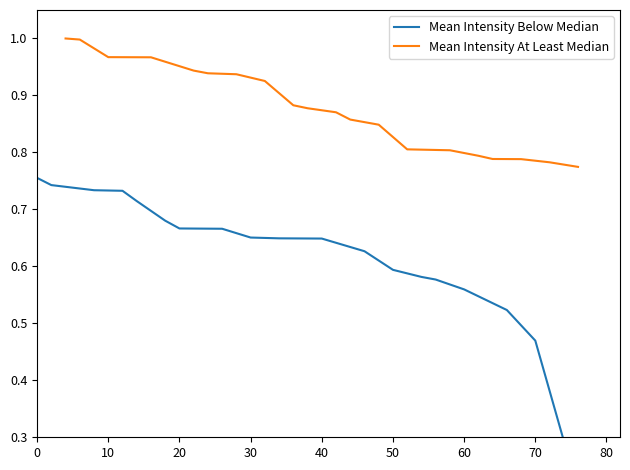

Does the chart have visible grid lines?

No